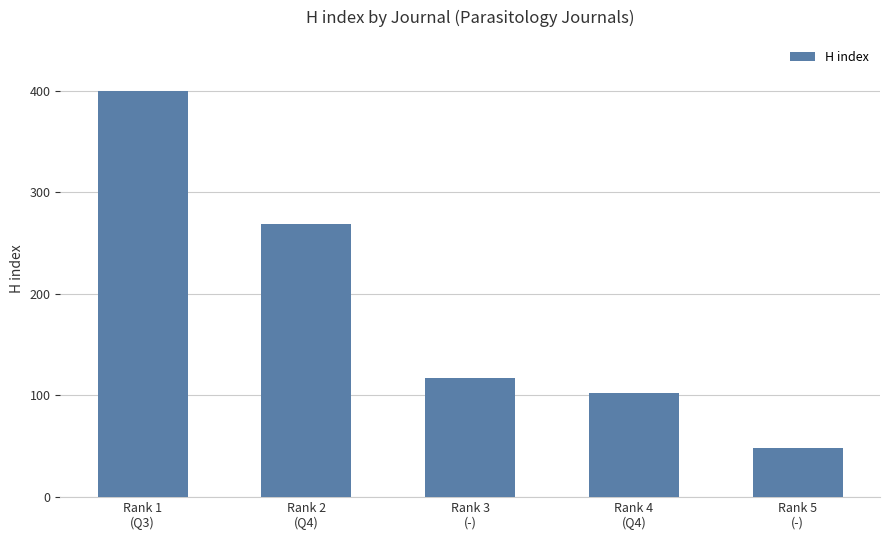

What is the ratio of the value at Rank 4
(Q4) to the value at Rank 5
(-)?

2.1